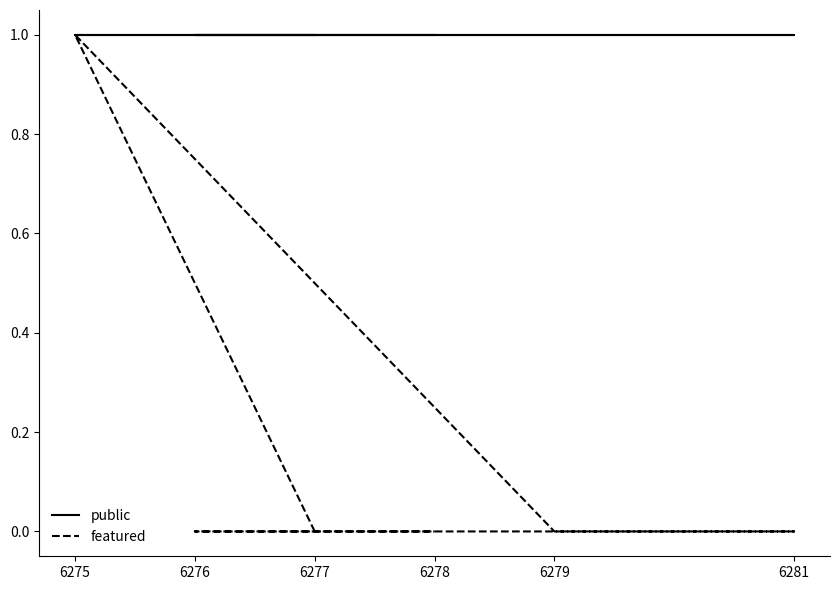

What is the value of the public point at the 1st from the left?

1